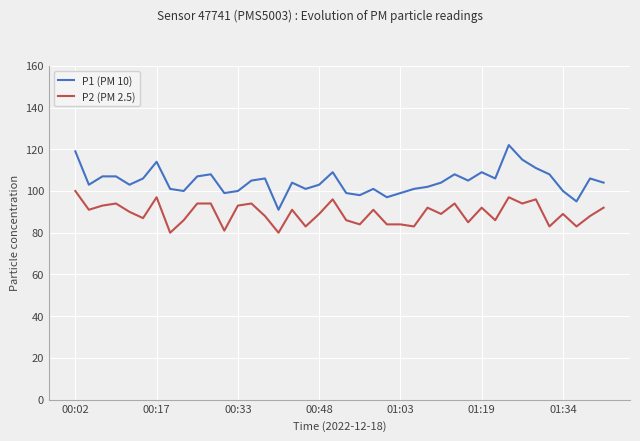

What is the average value of the P1 (PM 10) series?

105